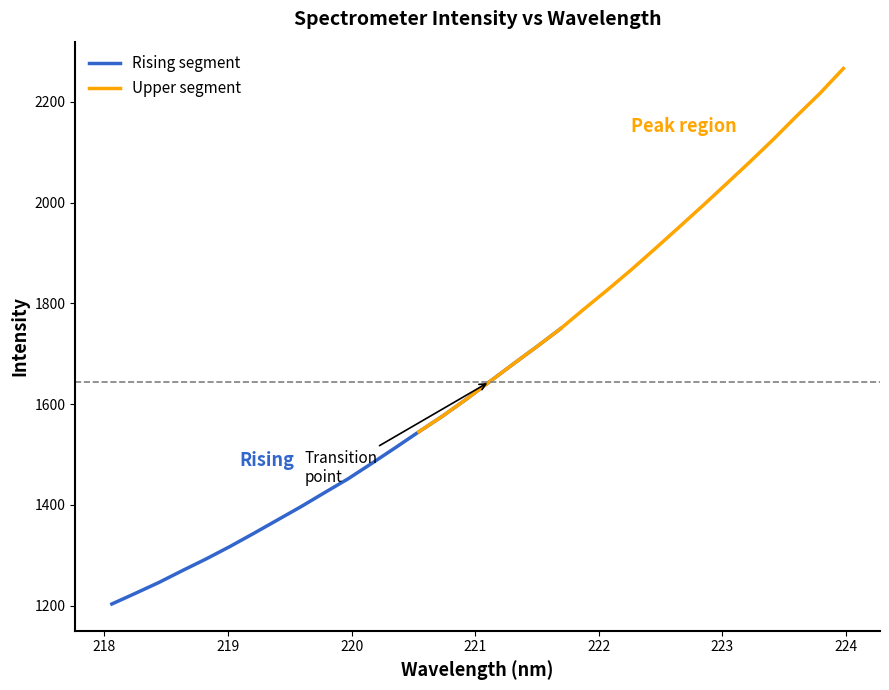

Which category has the highest value across all series?

223.9802